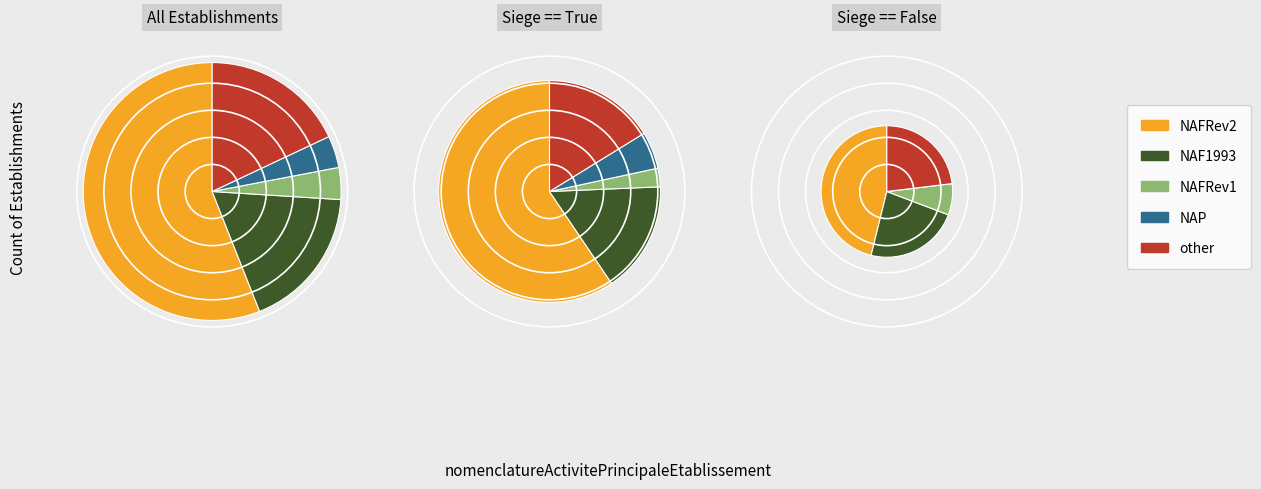

True or false: other accounts for 5% of the total.

False